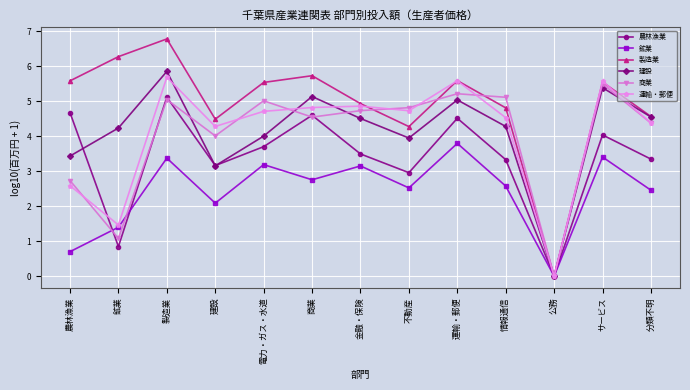

Which series changed the most between 不動産 and 運輸・郵便?

農林漁業